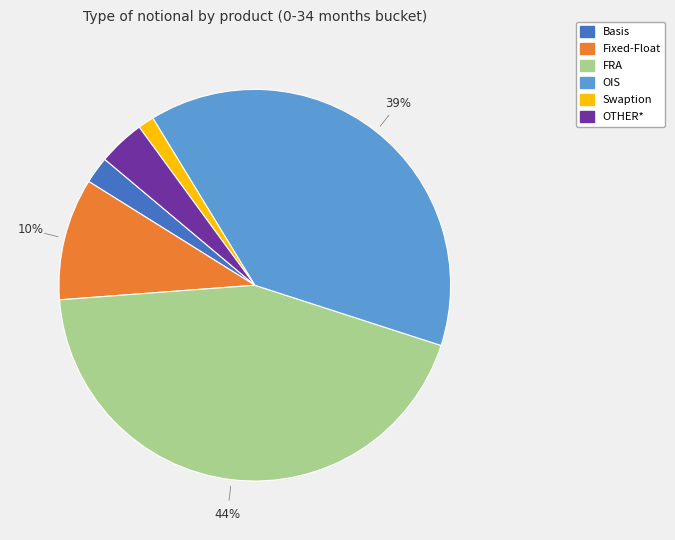

What is the smallest slice in the pie chart?

Swaption